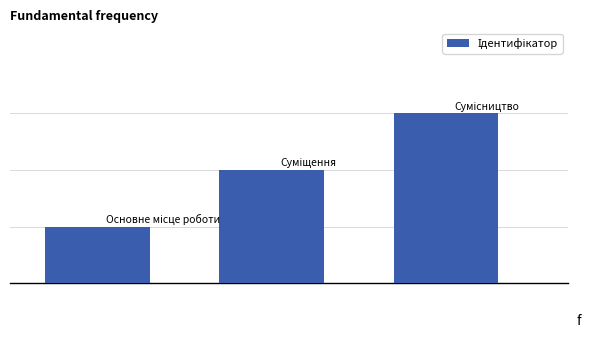

Reading left to right, extract all data points from this chart.

0=1	1=2	2=3